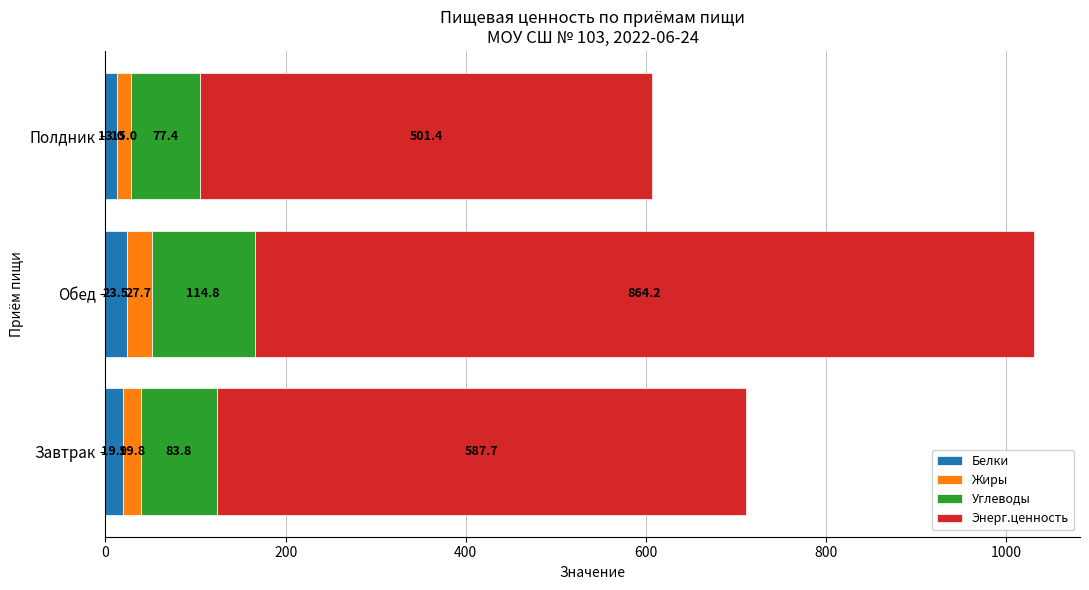

What is the total value across all series at Завтрак?

711.2